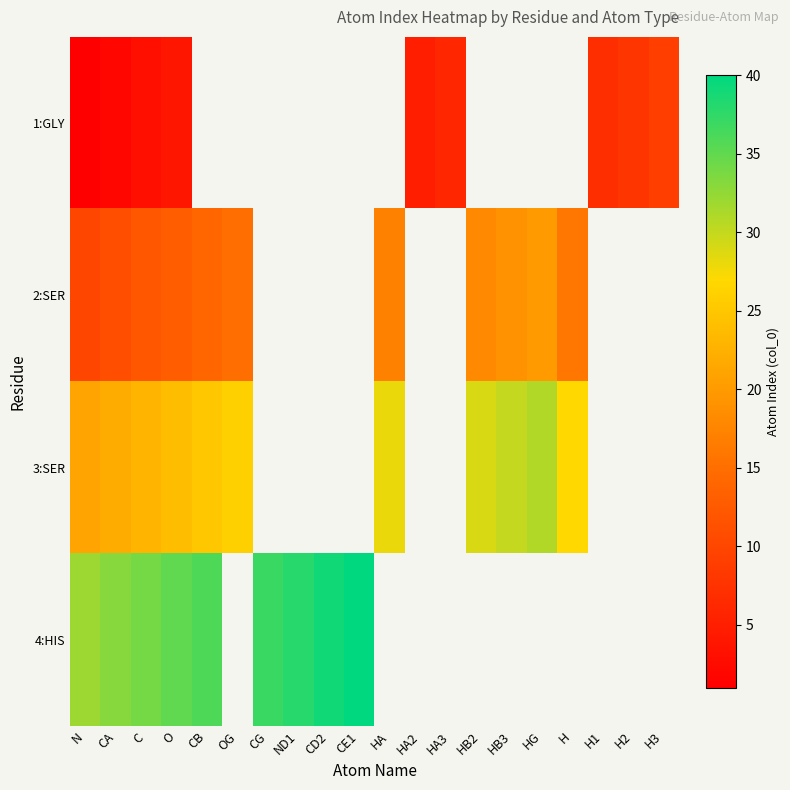

At which category is the sum across all series the highest?

O